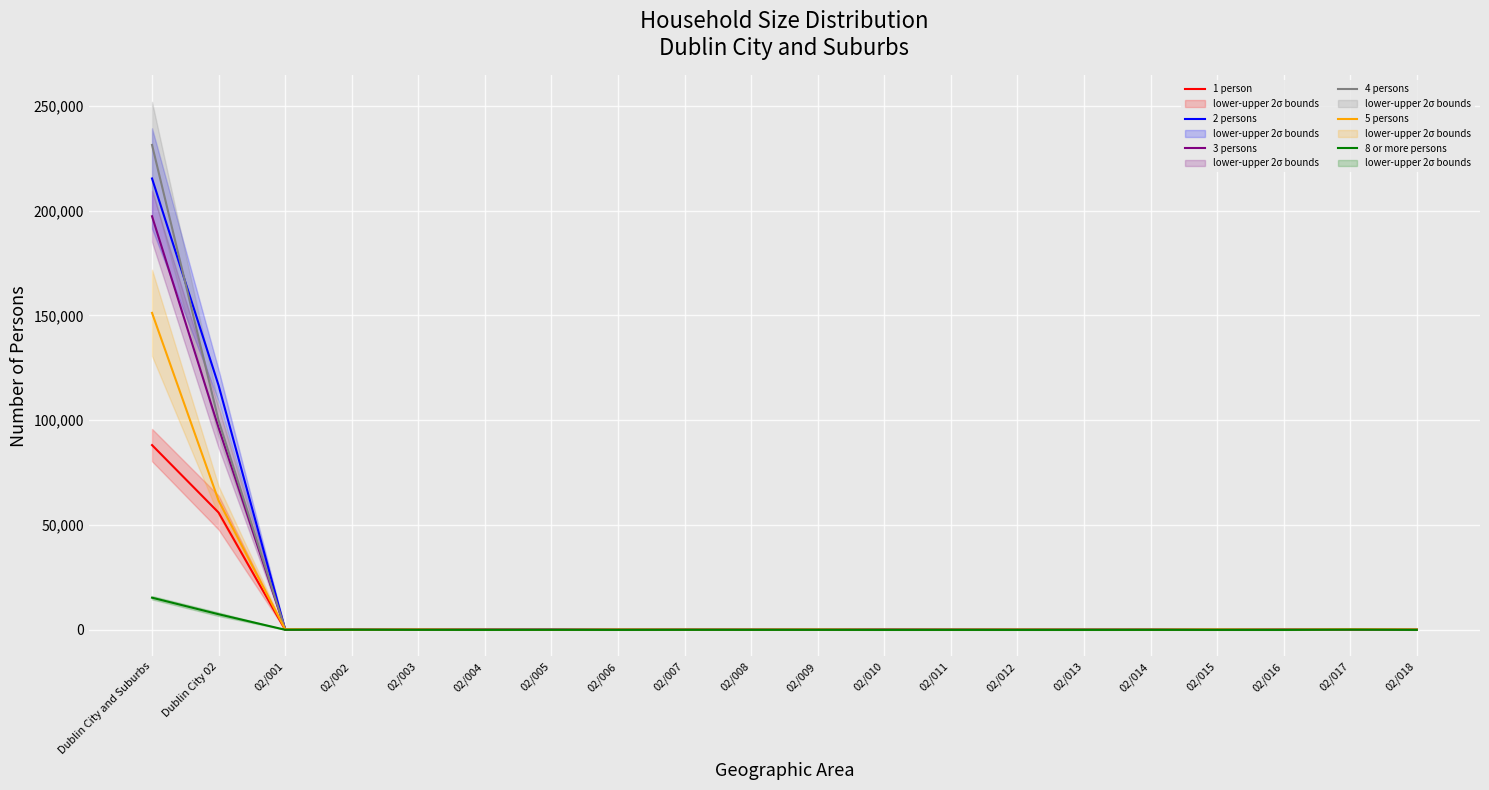

What is the difference between the highest and lowest values at 02/010?

272